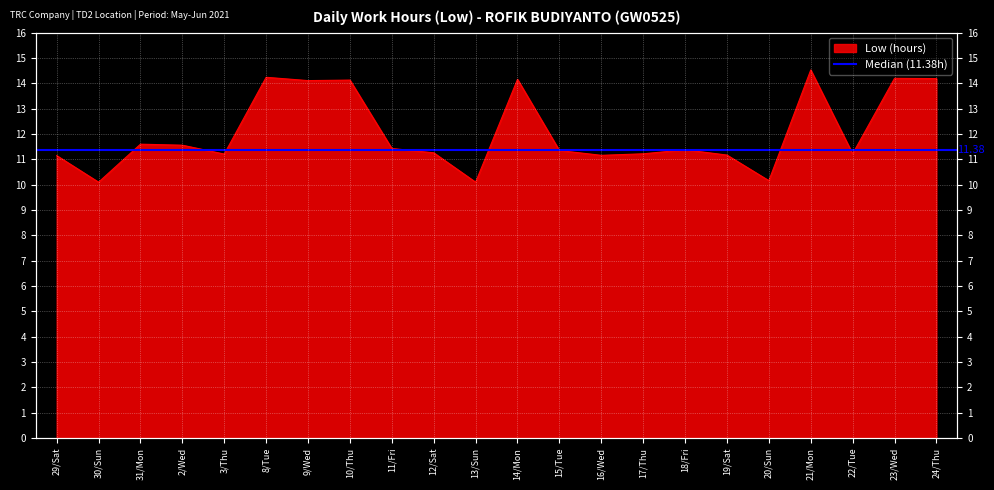

What is the value of the 19th point from the left?

14.5